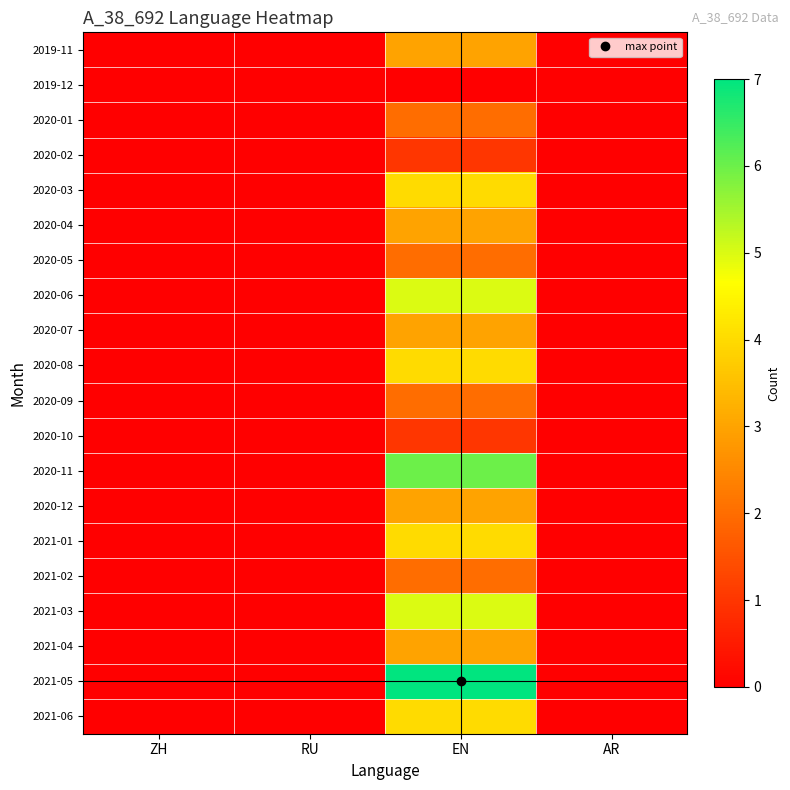

Between ZH and AR, which is larger?

ZH